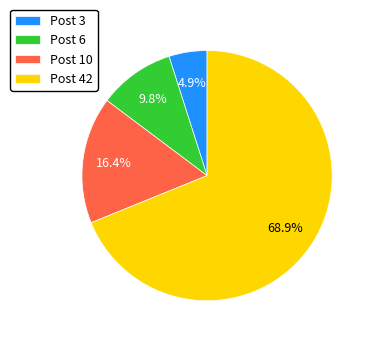

How many segments does this pie chart have?

4